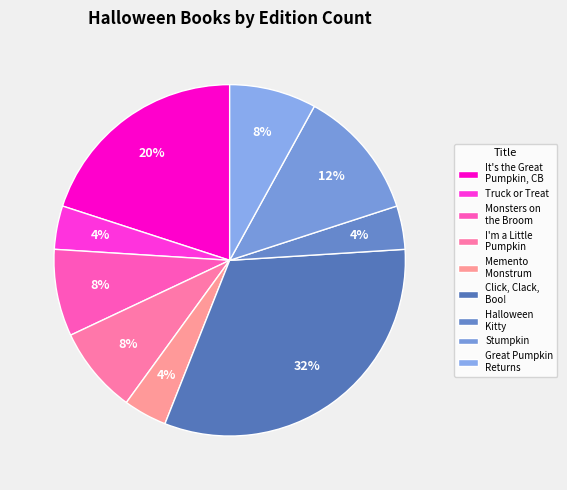

How many slices are in this pie chart?

9